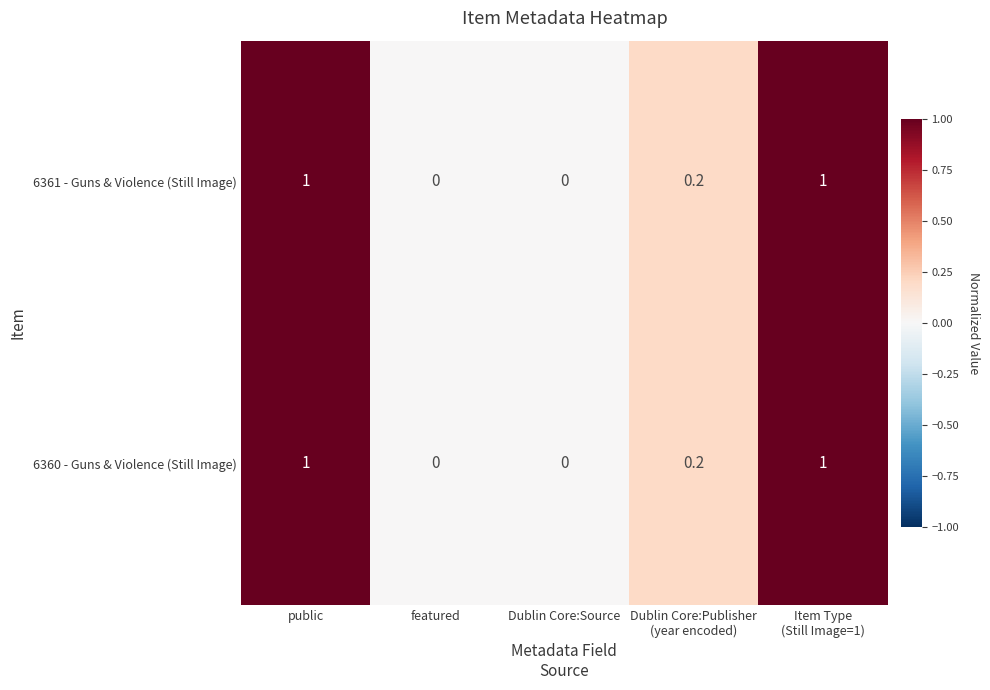

Reading left to right, extract all data points from this chart.

6361 - Guns & Violence (Still Image): 1.0	0.0	0.0	0.2	1.0
6360 - Guns & Violence (Still Image): 1.0	0.0	0.0	0.2	1.0